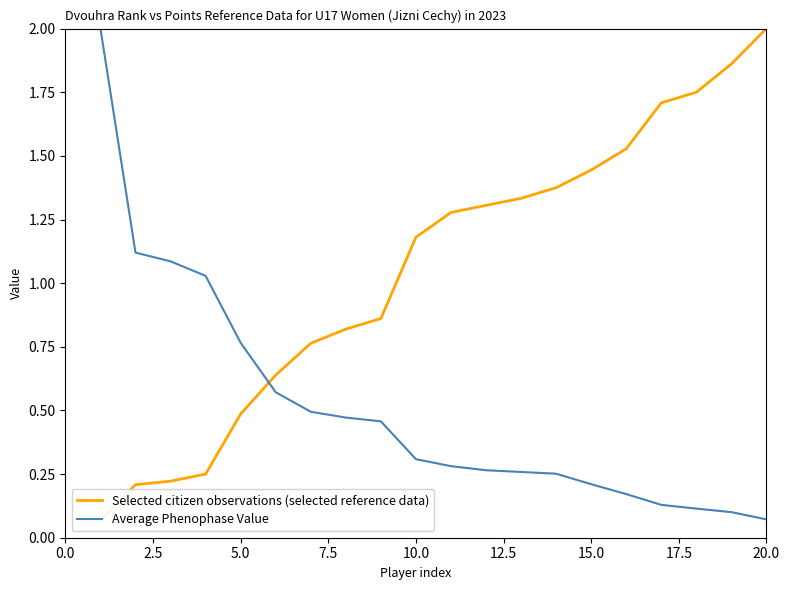

What is the maximum value for Average Phenophase Value?

2.0